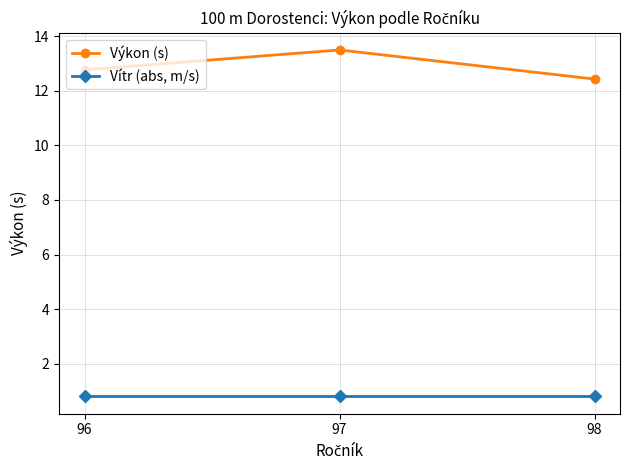

What is the average value of the Vítr (abs, m/s) series?

0.8